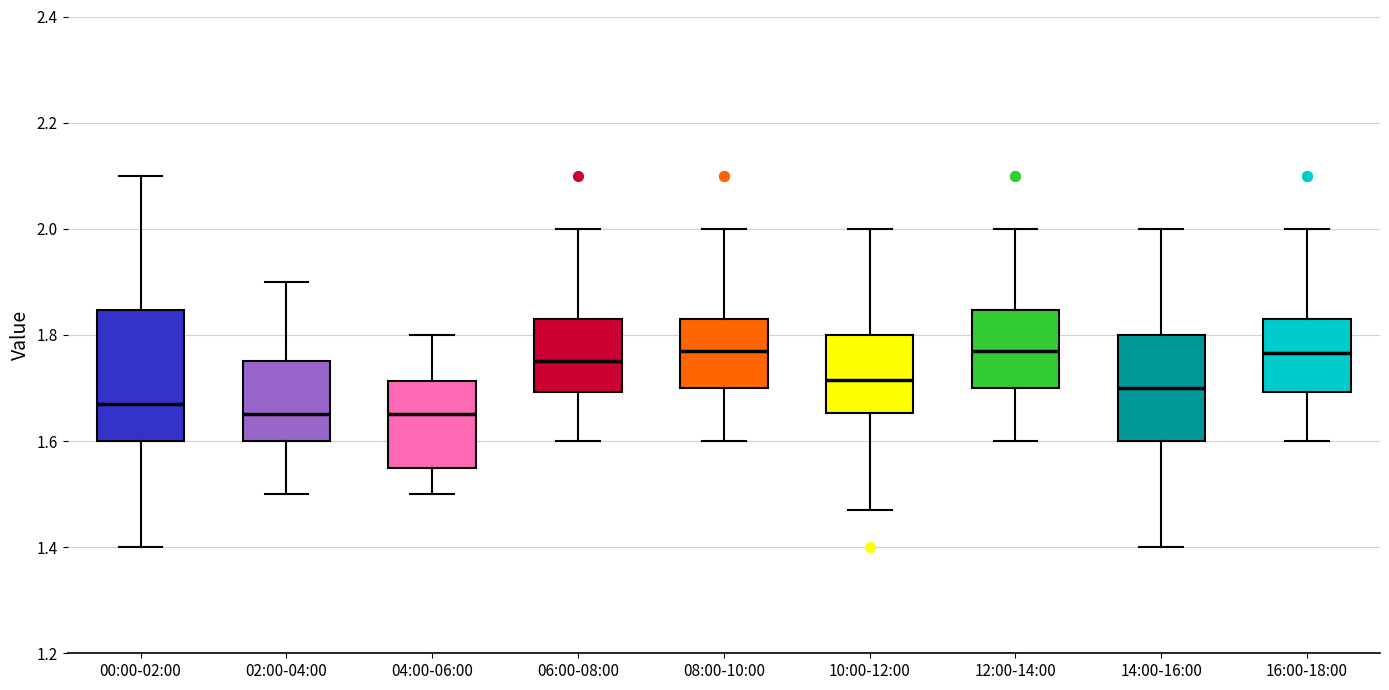

Where does the median line of the box for 12:00-14:00 sit on the y-axis? The values are not printed on the chart, so give them approximately, as read against the axis.

1.78